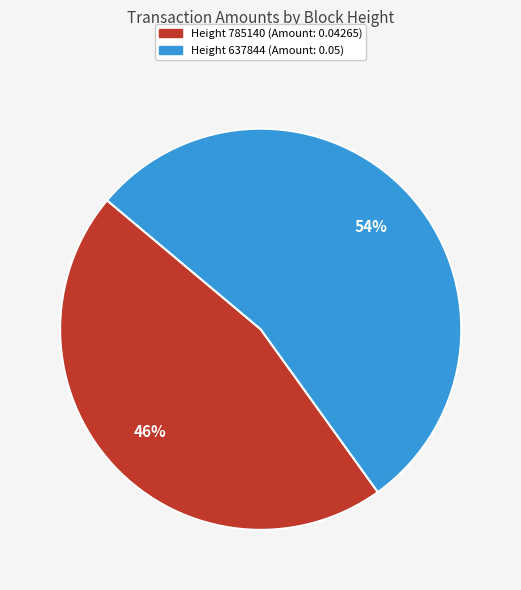

Does any single category account for the majority?

Yes